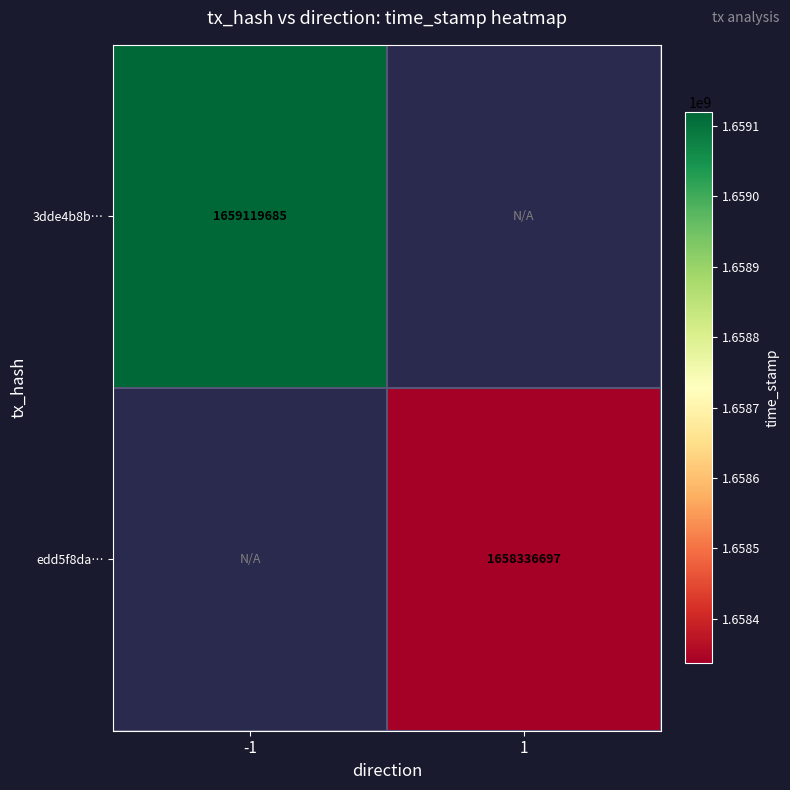

Is it true that 3dde4b8b… equals 2832721728 at -1?

False